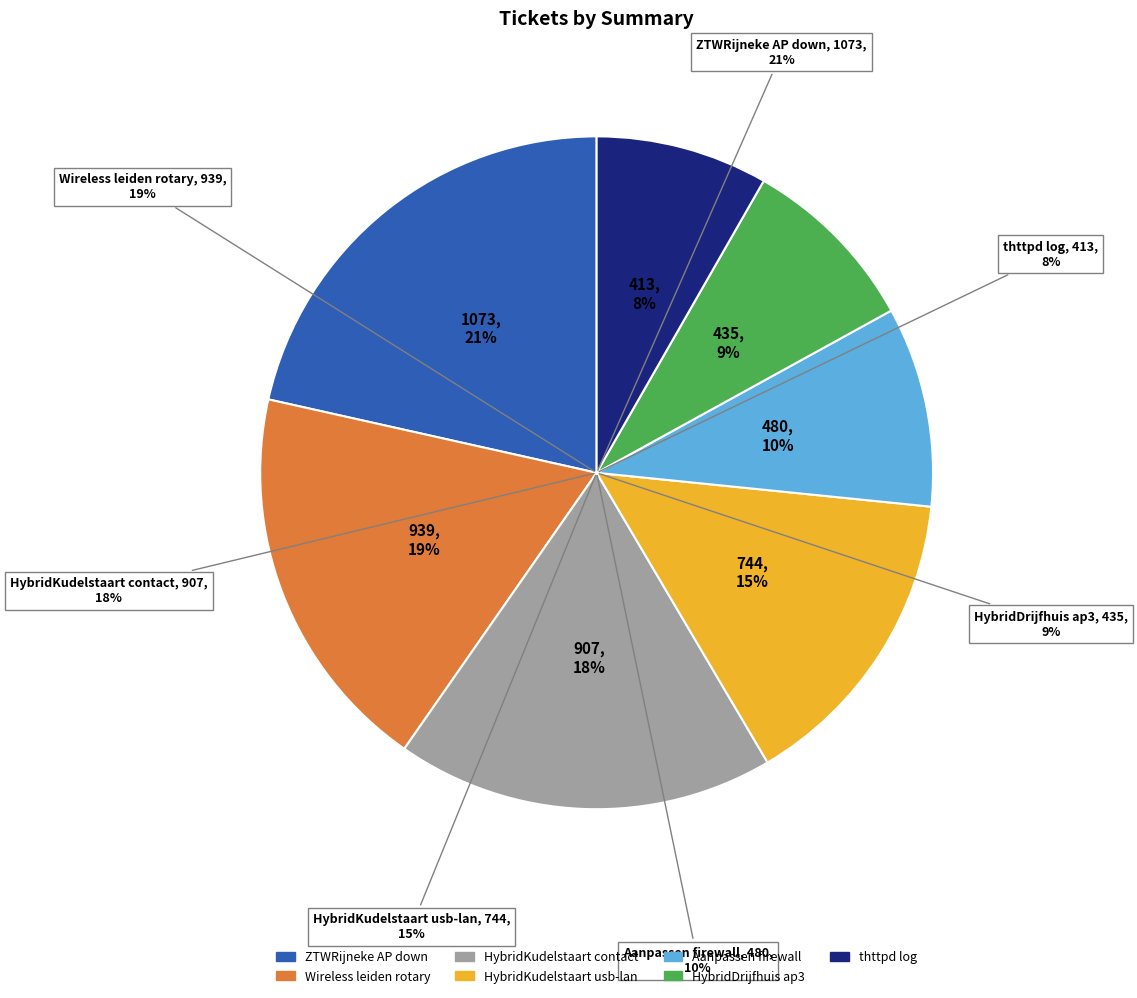

Which category has the biggest portion of the pie?

ZTWRijneke accesspoints down